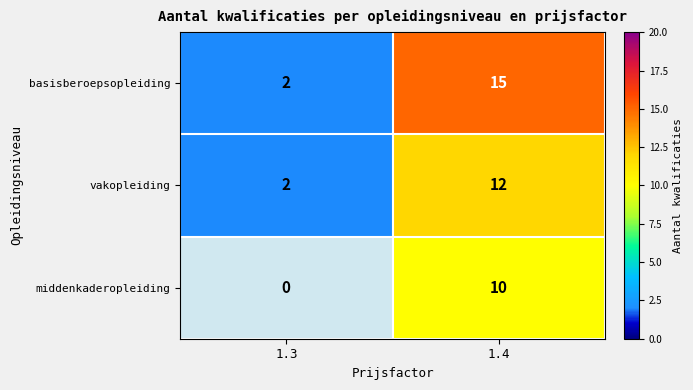

The vakopleiding series shows 3.0 at 1.3. True or false?

False